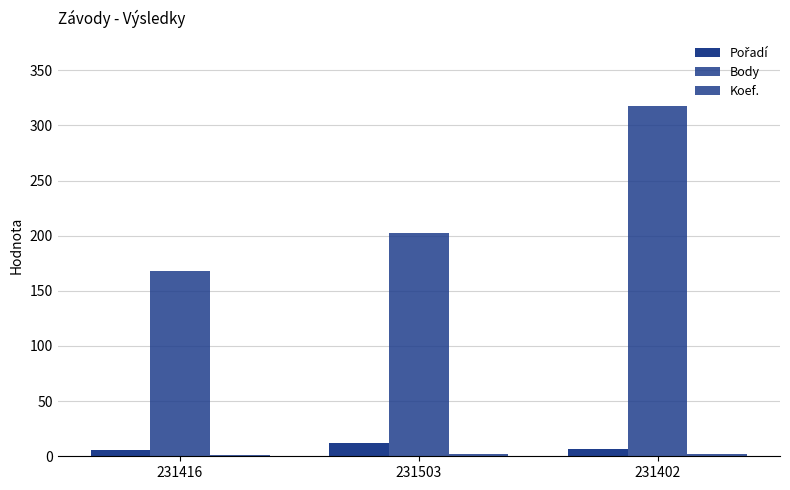

What is the smallest value displayed?

1